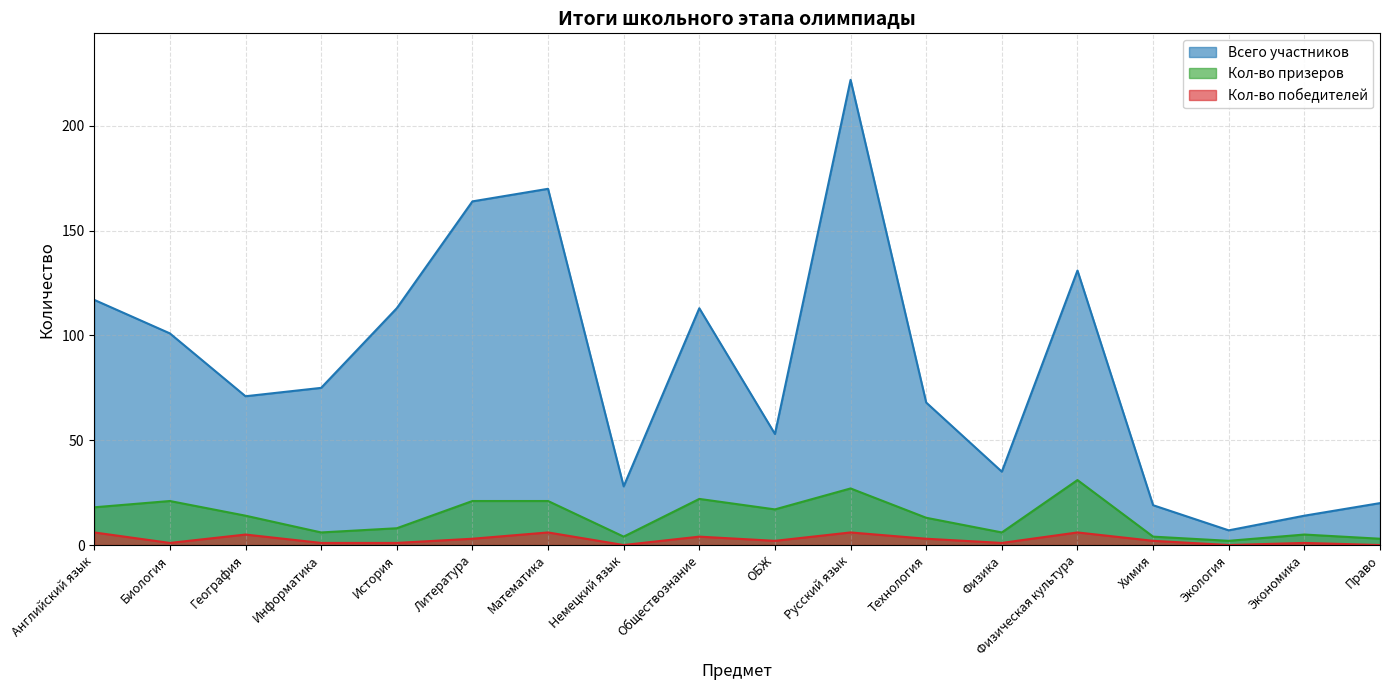

What is the sum of all Всего участников values?

1521